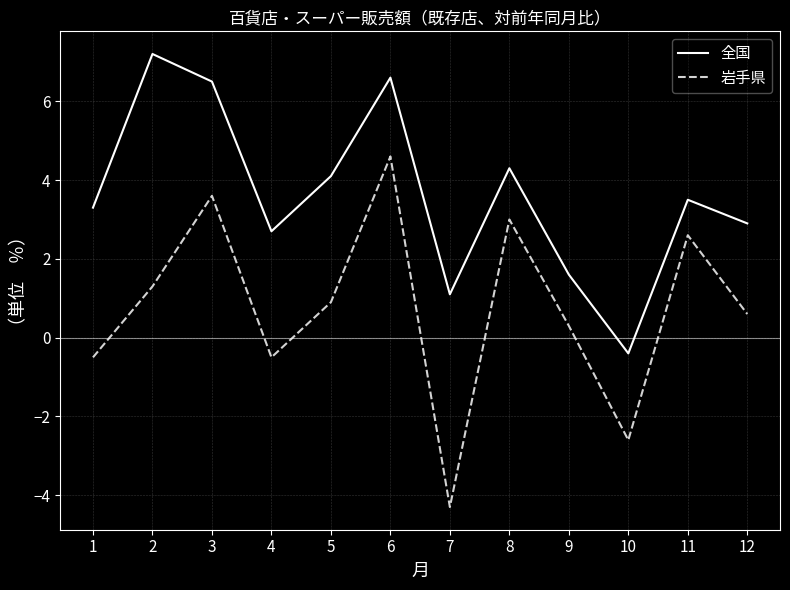

What is the total value across all series at 4?

2.2